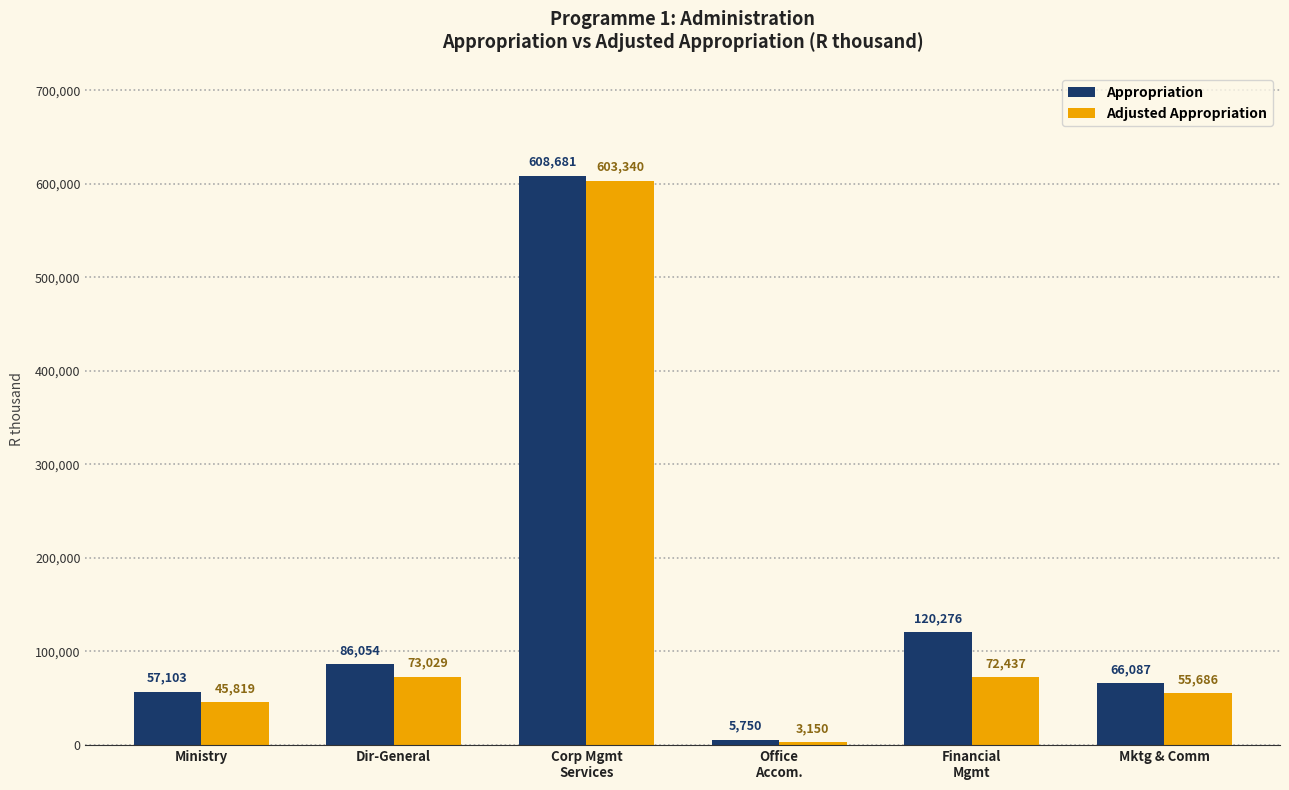

Reading right to left, list all the values displayed in this chart.

Appropriation: 66087	120276	5750	608681	86054	57103
Adjusted Appropriation: 55686	72437	3150	603340	73029	45819